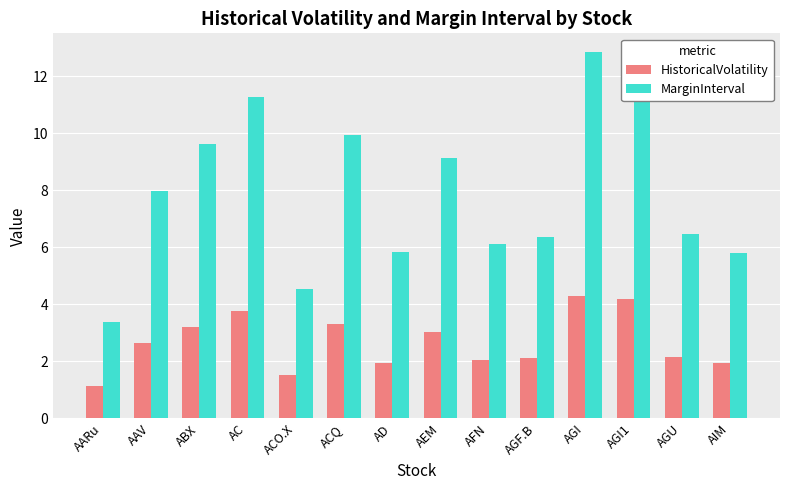

At which category is the sum across all series the highest?

AGI